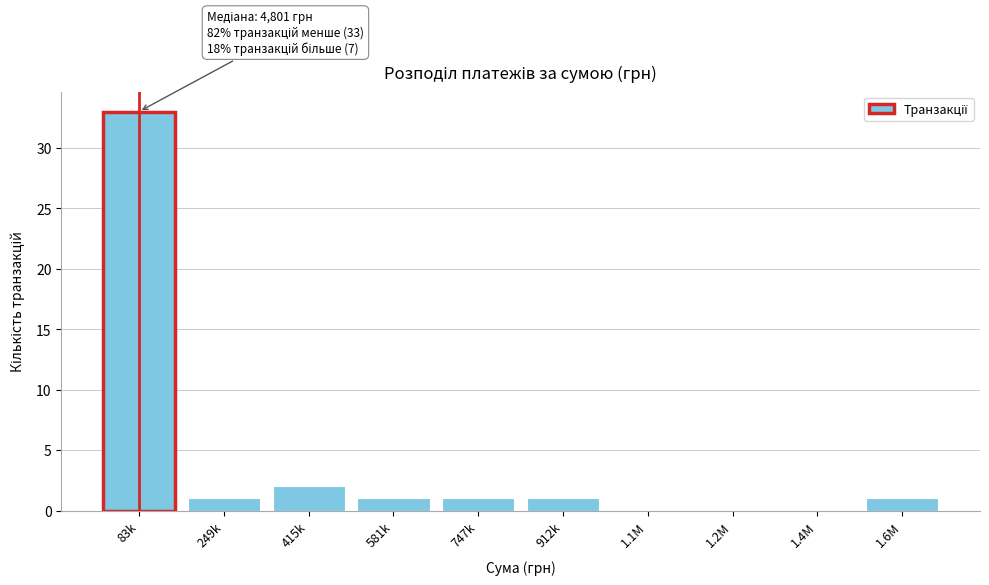

Reading right to left, list all the values displayed in this chart.

1.6M=1	1.4M=0	1.2M=0	1.1M=0	912k=1	747k=1	581k=1	415k=2	249k=1	83k=33